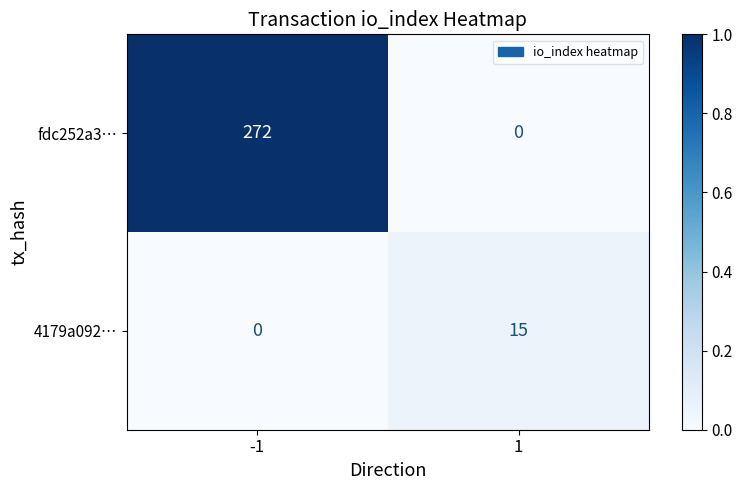

The 4179a092… series shows 15 at 1. True or false?

True